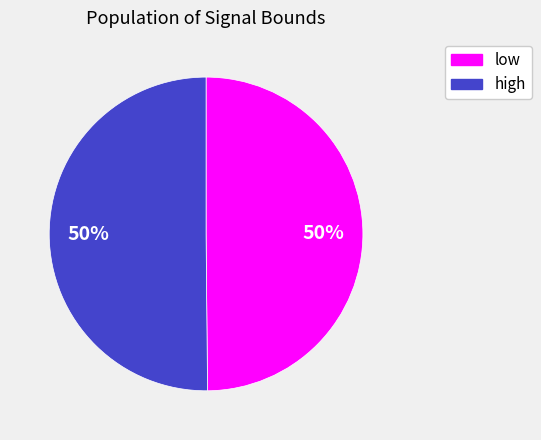

What percentage is the high slice, to the nearest percent?

50%